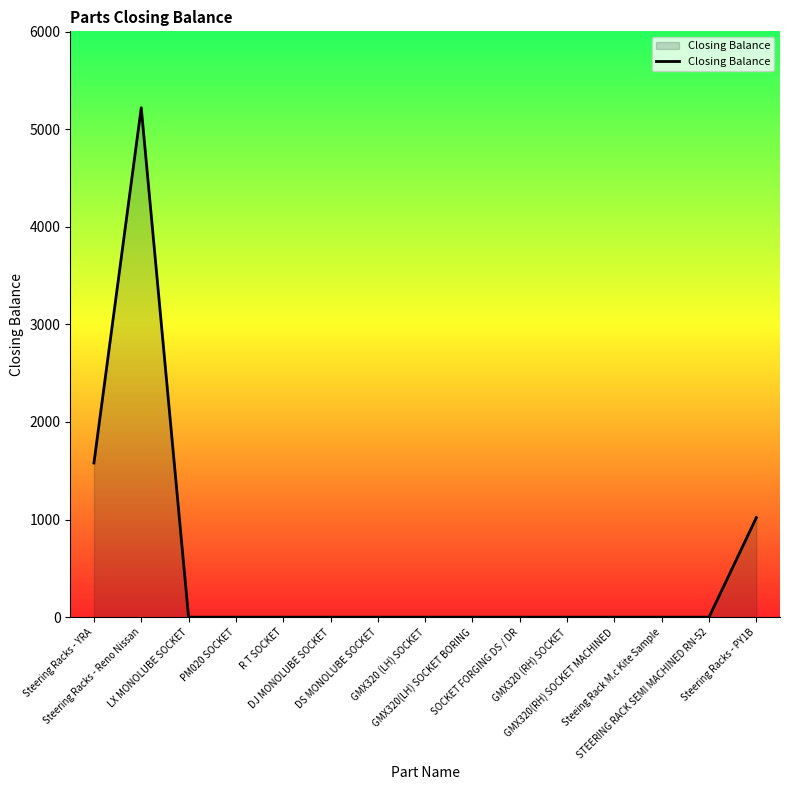

What is the difference between the maximum and minimum values?

5220